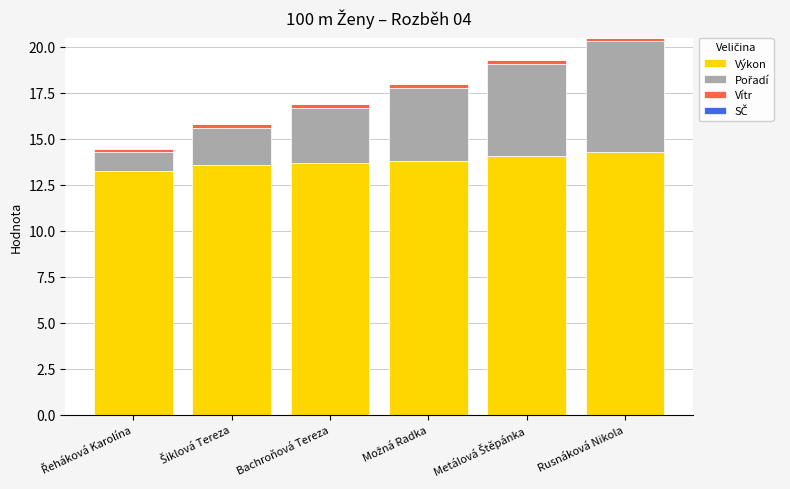

True or false: Výkon has a value of 6.2 at Bachroňová Tereza.

False